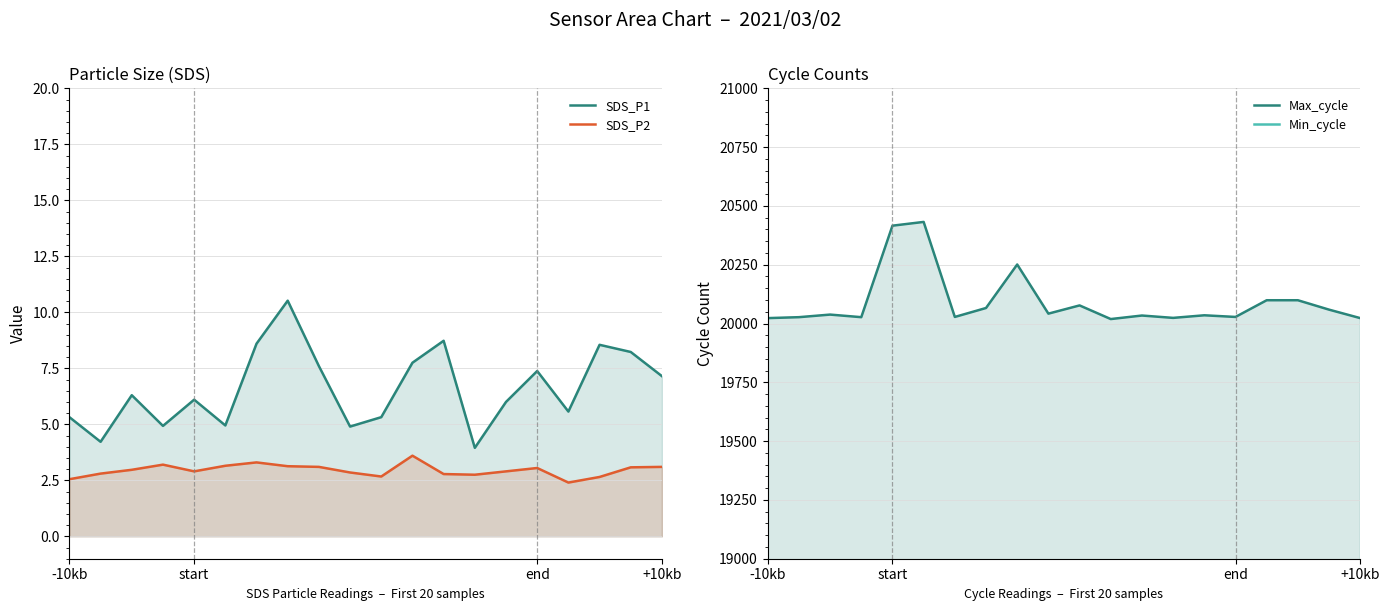

True or false: Max_cycle and Min_cycle cross at least once.

False